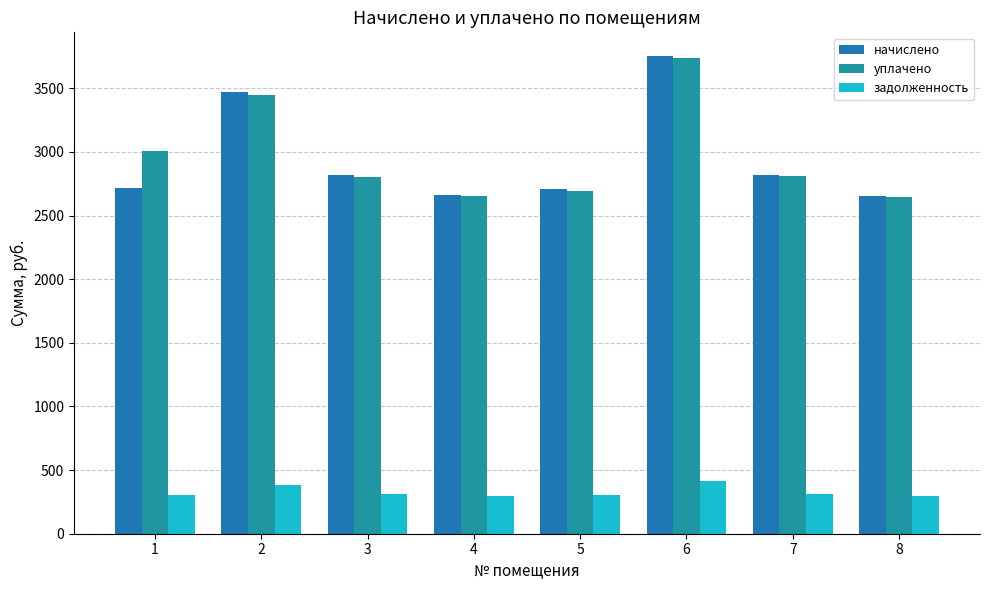

At 1, list the series in order from smallest to largest.

задолженность, начислено, уплачено